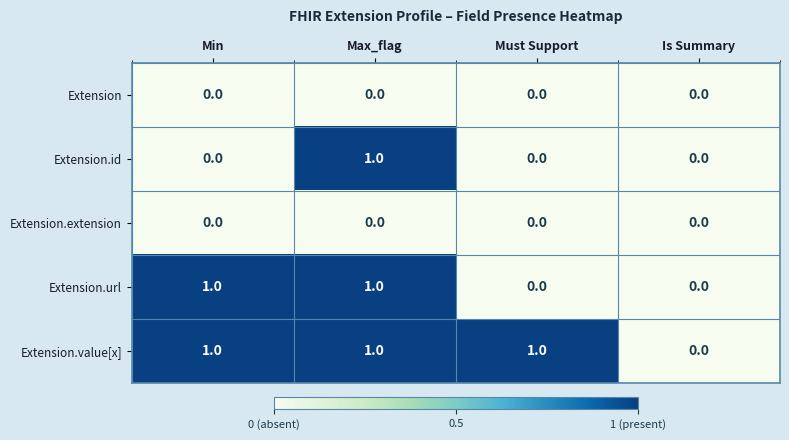

How many Extension.value[x] values are between 1 and 2?

3